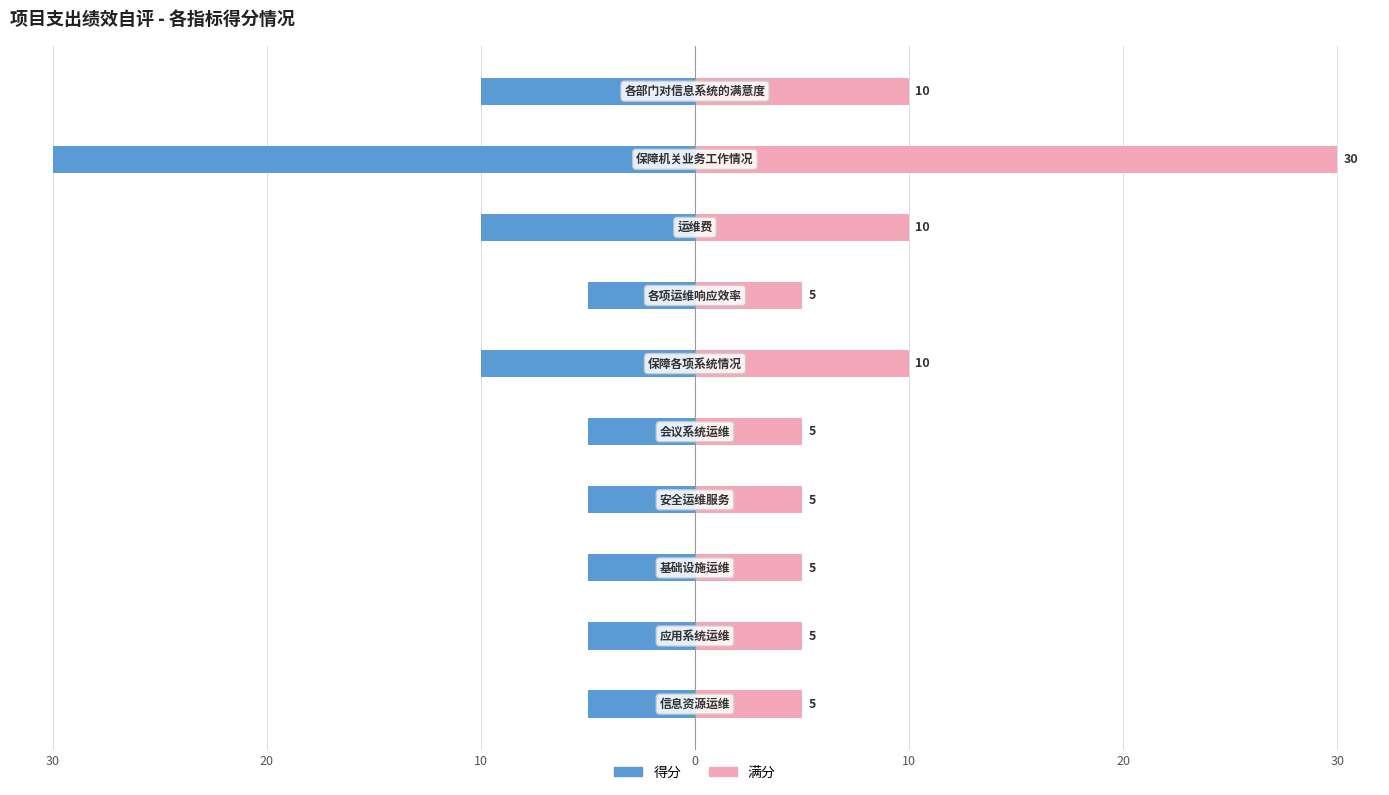

True or false: 满分 has a value of 2 at 10.

False